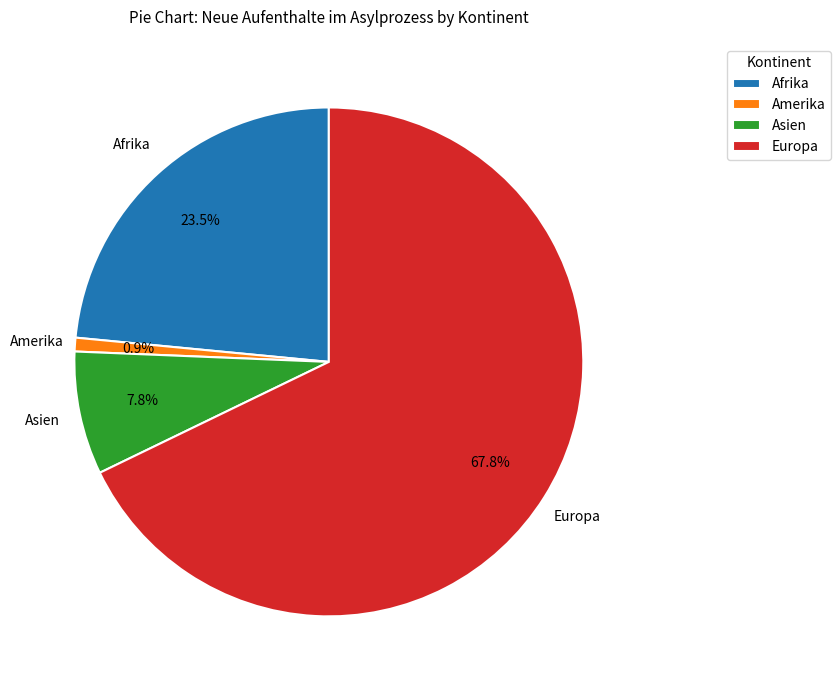

To the nearest percent, what is the combined percentage of Asien and Europa?

76%